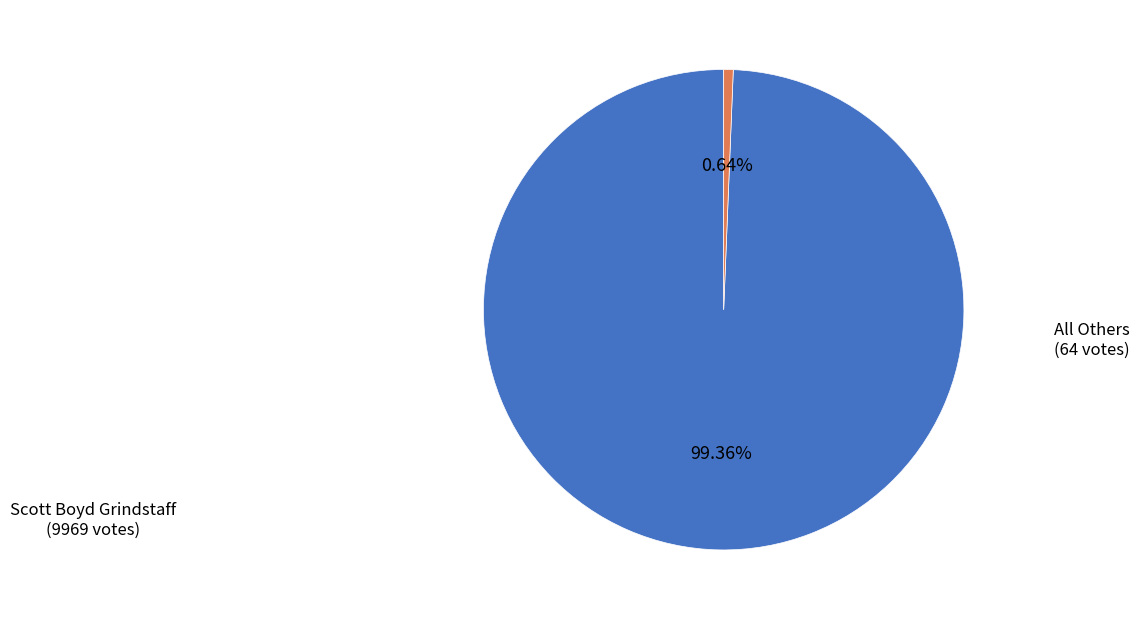

Is there a majority slice in this chart?

Yes